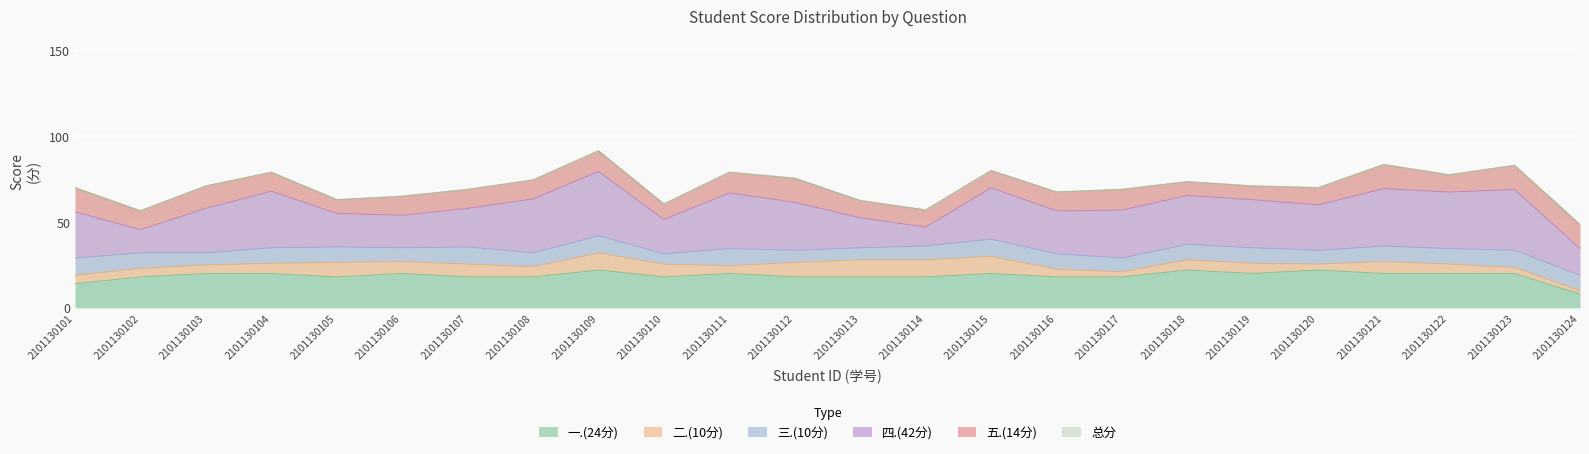

Reading left to right, transcribe all the data shown in this chart.

一.(24分): 14.0	18.0	20.0	20.0	18.0	20.0	18.0	18.0	22.0	18.0	20.0	18.0	18.0	18.0	20.0	18.0	18.0	22.0	20.0	22.0	20.0	20.0	20.0	8.0
二.(10分): 5.0	5.0	5.0	6.0	8.5	7.0	7.5	6.0	10.0	7.5	4.5	8.5	10.0	10.0	10.0	4.5	3.0	6.0	6.0	3.5	7.0	5.5	3.5	2.0
三.(10分): 10.0	9.0	7.0	9.0	9.0	8.0	10.0	8.0	10.0	6.0	10.0	7.0	7.0	8.0	10.0	9.0	8.0	9.0	9.0	8.0	9.0	9.0	10.0	9.0
四.(42分): 27.0	13.5	26.0	33.0	19.5	19.0	22.5	31.5	37.5	20.0	32.5	28.0	17.5	11.0	30.0	25.0	28.0	28.5	28.0	26.5	33.5	33.0	35.5	15.5
五.(14分): 14.0	11.0	13.0	11.0	8.0	11.0	11.0	11.0	12.0	9.0	12.0	14.0	10.0	10.0	10.0	11.0	12.0	8.0	8.0	10.0	14.0	10.0	14.0	14.0
总分: 70.0	56.5	71.0	79.0	63.0	65.0	69.0	74.5	91.5	60.5	79.0	75.5	62.5	57.0	80.0	67.5	69.0	73.5	71.0	70.0	83.5	77.5	83.0	48.5